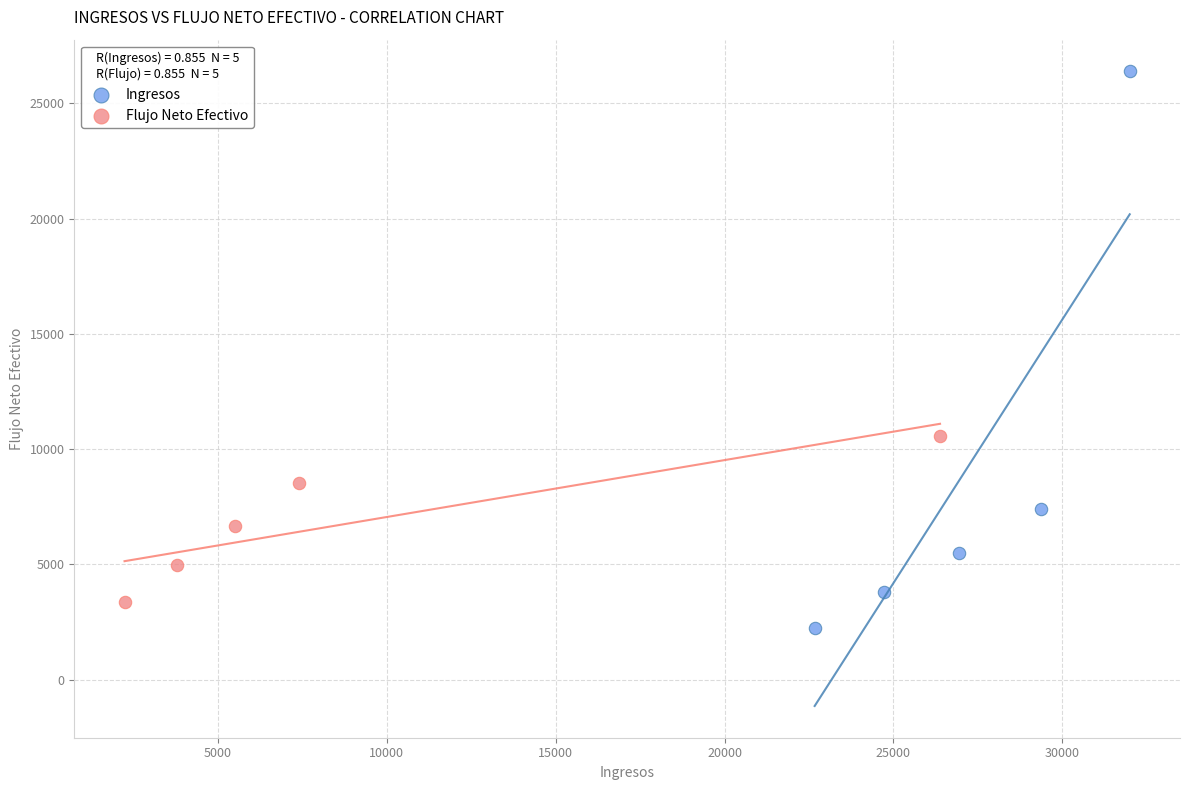

Which series reaches the maximum Y coordinate?

Ingresos